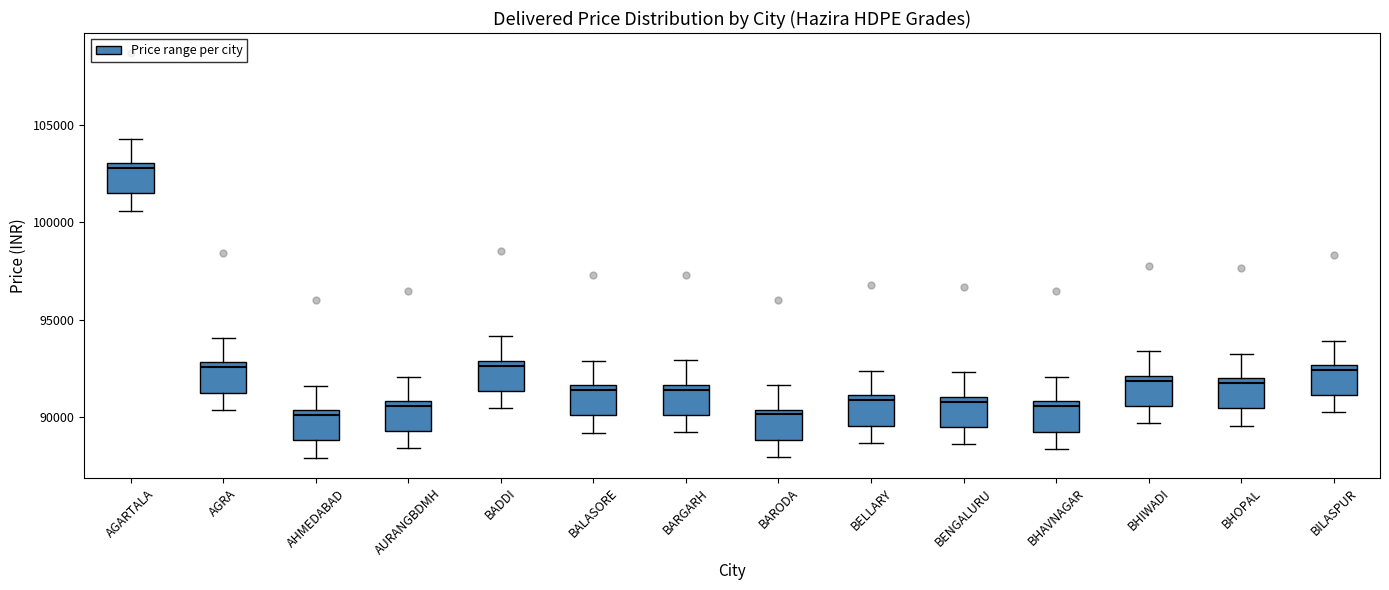

Reading left to right, read every box against the y-axis: the position of its median line, the range the box covers, and the ends of its whiskers. The values are not printed on the chart, so give them approximately, as read against the axis.

AGARTALA: median 103000 (just below the box's upper edge), box 101500 to 103000, whiskers 100500 to 104500
AGRA: median 92500, box 91500 to 93000, whiskers 90500 to 94000
AHMEDABAD: median 90000, box 89000 to 90500, whiskers 88000 to 91500
AURANGBDMH: median 90500, box 89500 to 91000, whiskers 88500 to 92000
BADDI: median 92500, box 91500 to 93000, whiskers 90500 to 94000
BALASORE: median 91500 (just below the box's upper edge), box 90000 to 91500, whiskers 89000 to 93000
BARGARH: median 91500 (just below the box's upper edge), box 90000 to 91500, whiskers 89000 to 93000
BARODA: median 90000, box 89000 to 90500, whiskers 88000 to 91500
BELLARY: median 91000 (just below the box's upper edge), box 89500 to 91000, whiskers 88500 to 92500
BENGALURU: median 91000 (just below the box's upper edge), box 89500 to 91000, whiskers 88500 to 92500
BHAVNAGAR: median 90500, box 89500 to 91000, whiskers 88500 to 92000
BHIWADI: median 92000 (just below the box's upper edge), box 90500 to 92000, whiskers 89500 to 93500
BHOPAL: median 92000 (just below the box's upper edge), box 90500 to 92000, whiskers 89500 to 93500
BILASPUR: median 92500 (just below the box's upper edge), box 91000 to 92500, whiskers 90000 to 94000